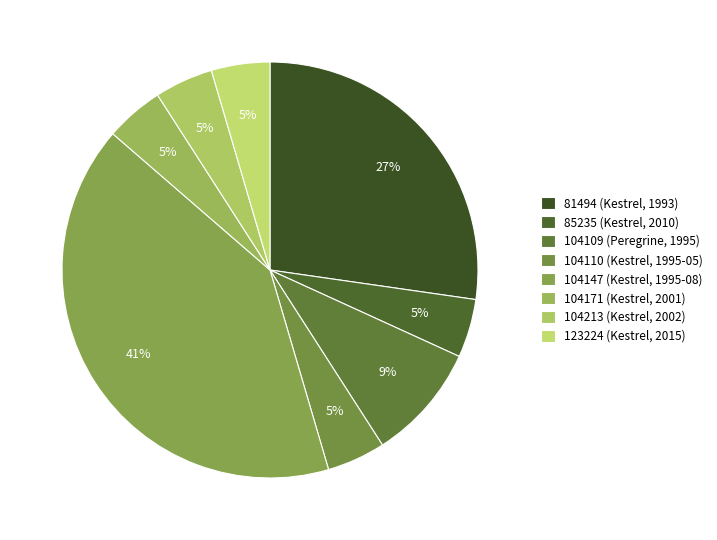

True or false: 104110 (Kestrel, 1995-05) accounts for 1% of the total.

False